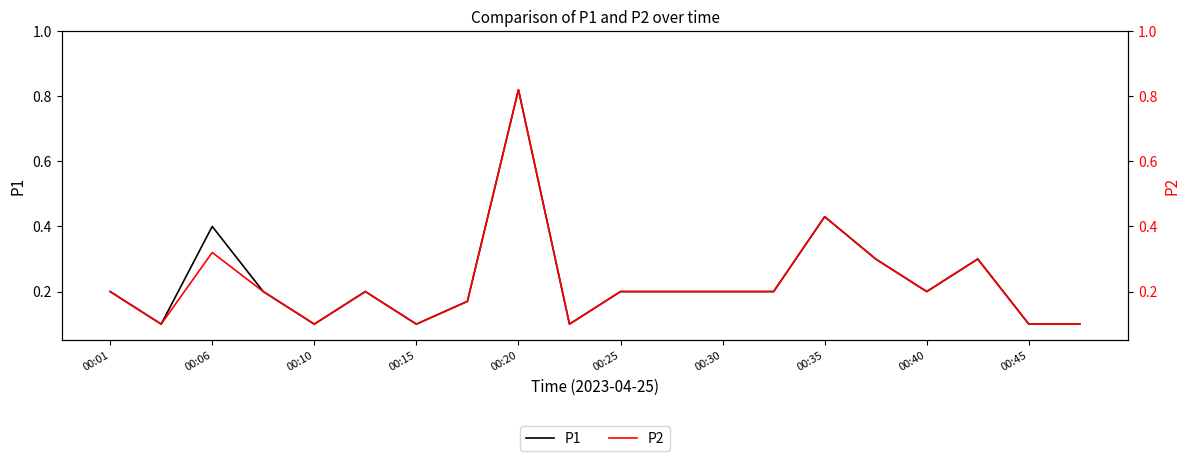

What is the average value of the P1 series?

0.2